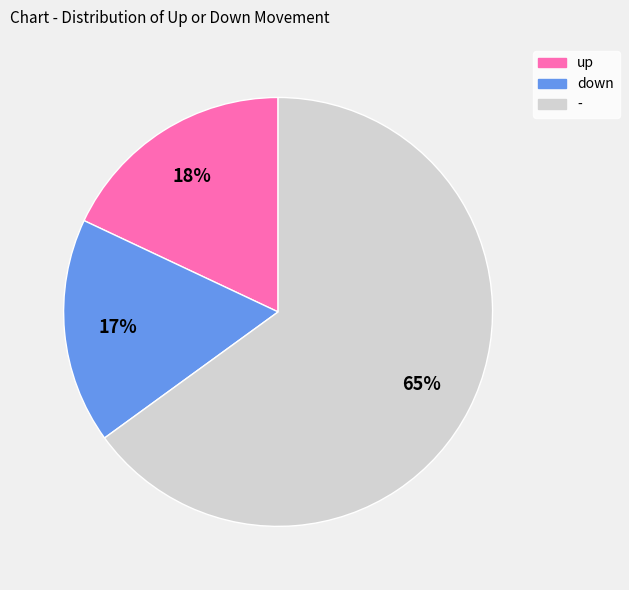

The down slice represents 17% of the pie. True or false?

True